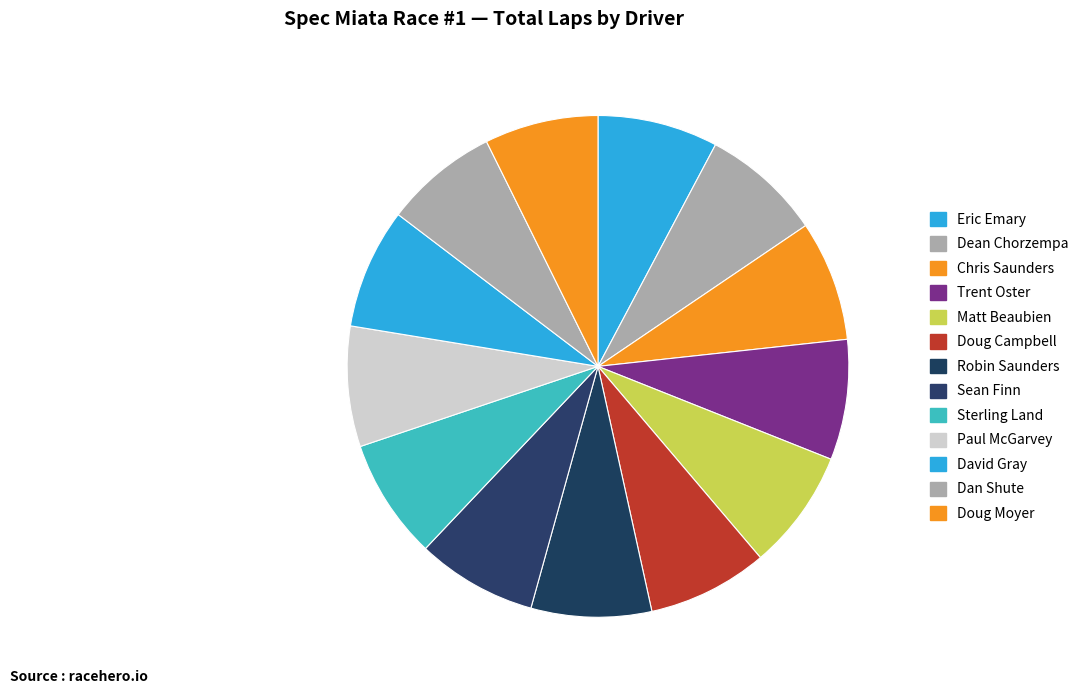

Does any single category account for the majority?

No